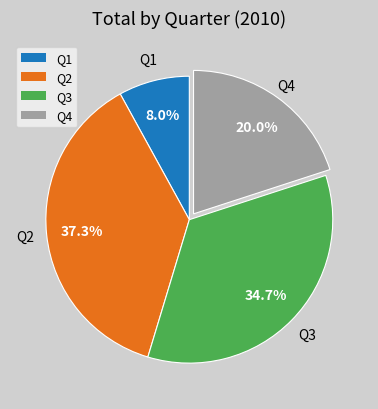

How many segments does this pie chart have?

4